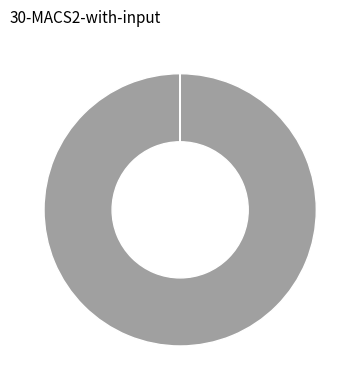

Is there any slice that represents more than half of the pie?

Yes